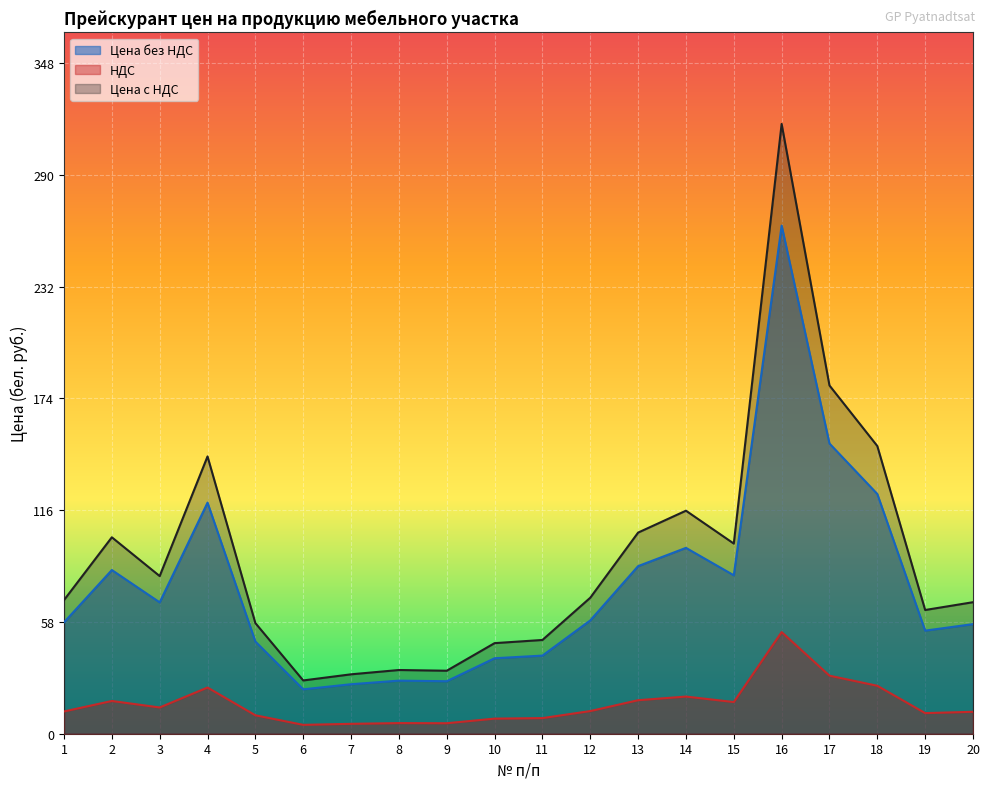

How many values in the НДС series are below 11?

8